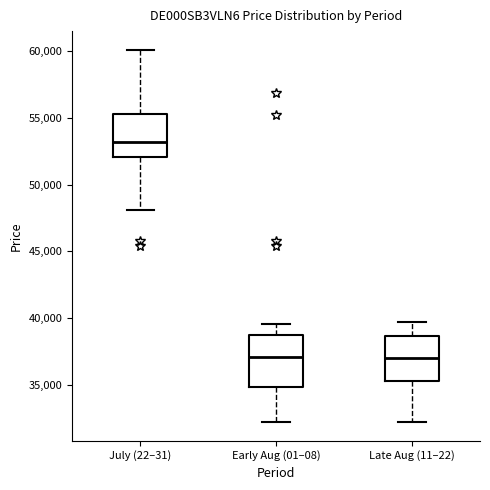

Reading left to right, transcribe this box plot: for each box, give where its median line is, the range the box spans, and where its two whiskers end, as read against the y-axis. The values are not printed on the chart, so give them approximately, as read against the axis.

July (22–31): median 53000, box 52000 to 55500, whiskers 48000 to 60000
Early Aug (01–08): median 37000, box 35000 to 38500, whiskers 32000 to 39500
Late Aug (11–22): median 37000, box 35500 to 38500, whiskers 32000 to 39500